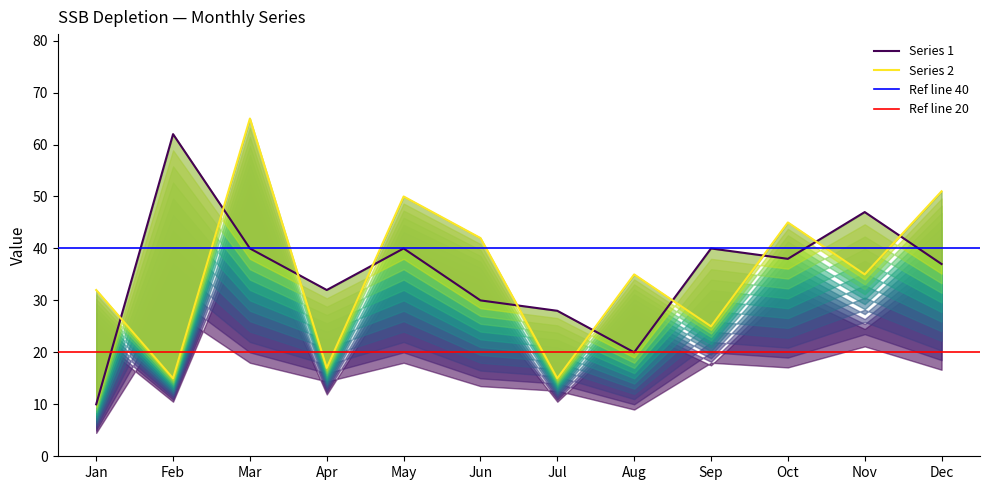

Rank the series by their maximum value, from highest to lowest.

Series 2, Series 1